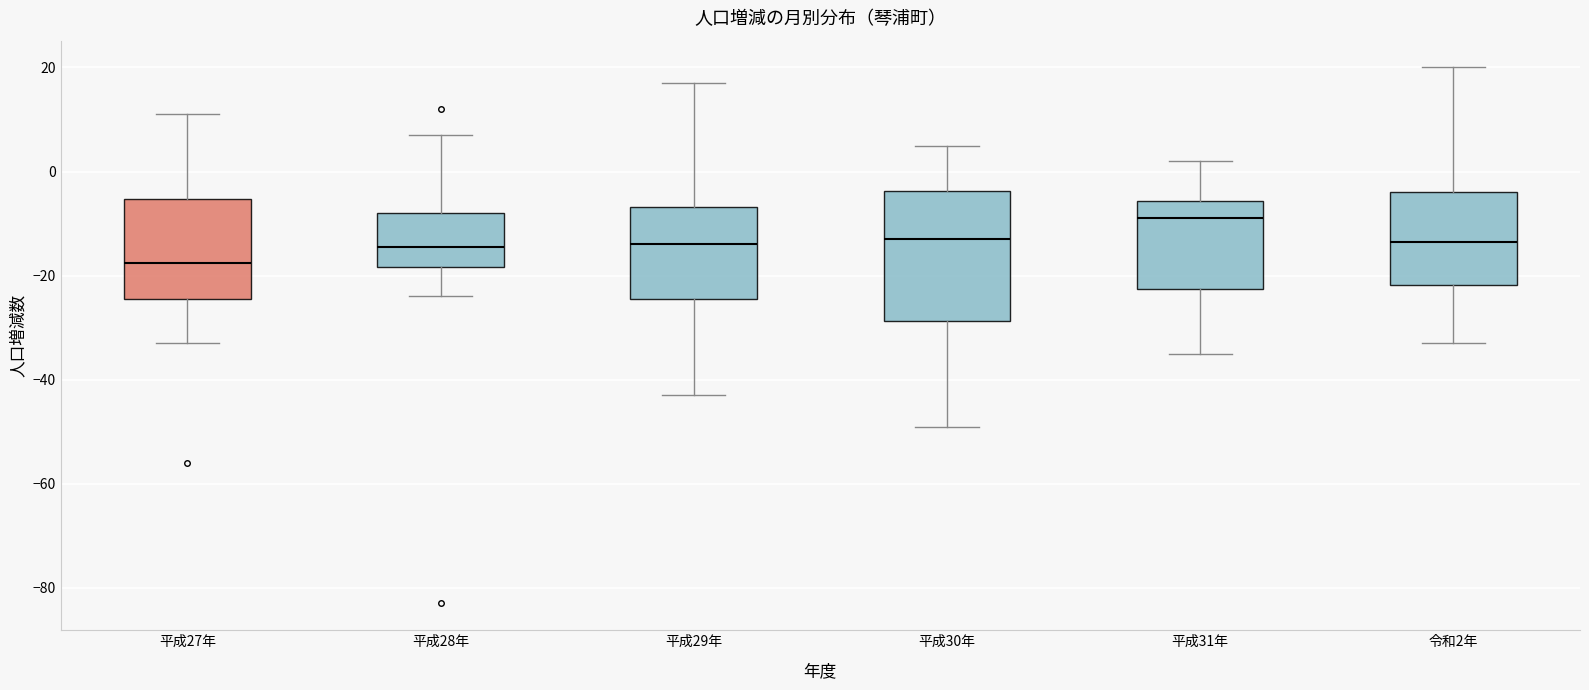

Which box's median line is the highest?

平成31年